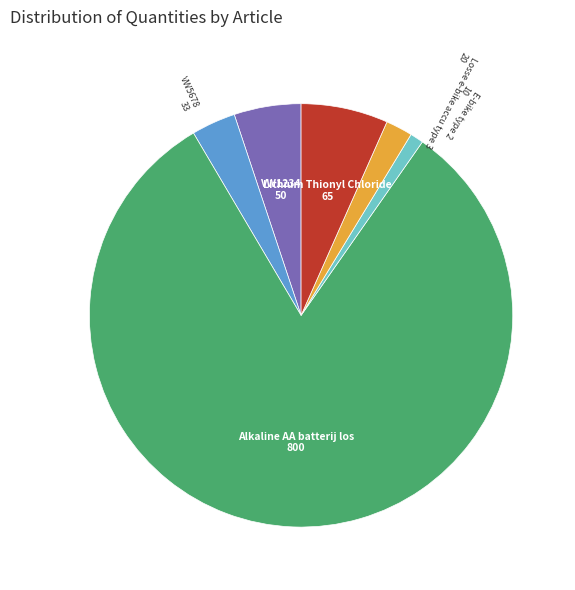

Combined, do E-bike type 2 and Lithium Thionyl Chloride account for over 50%?

No